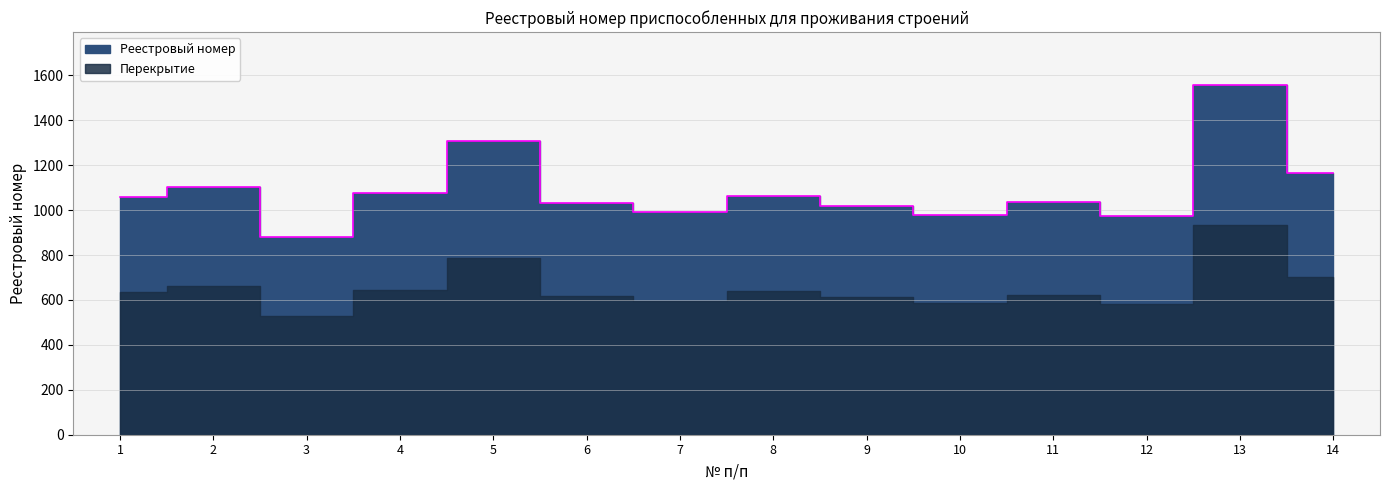

What is the difference between the maximum and minimum values?

680